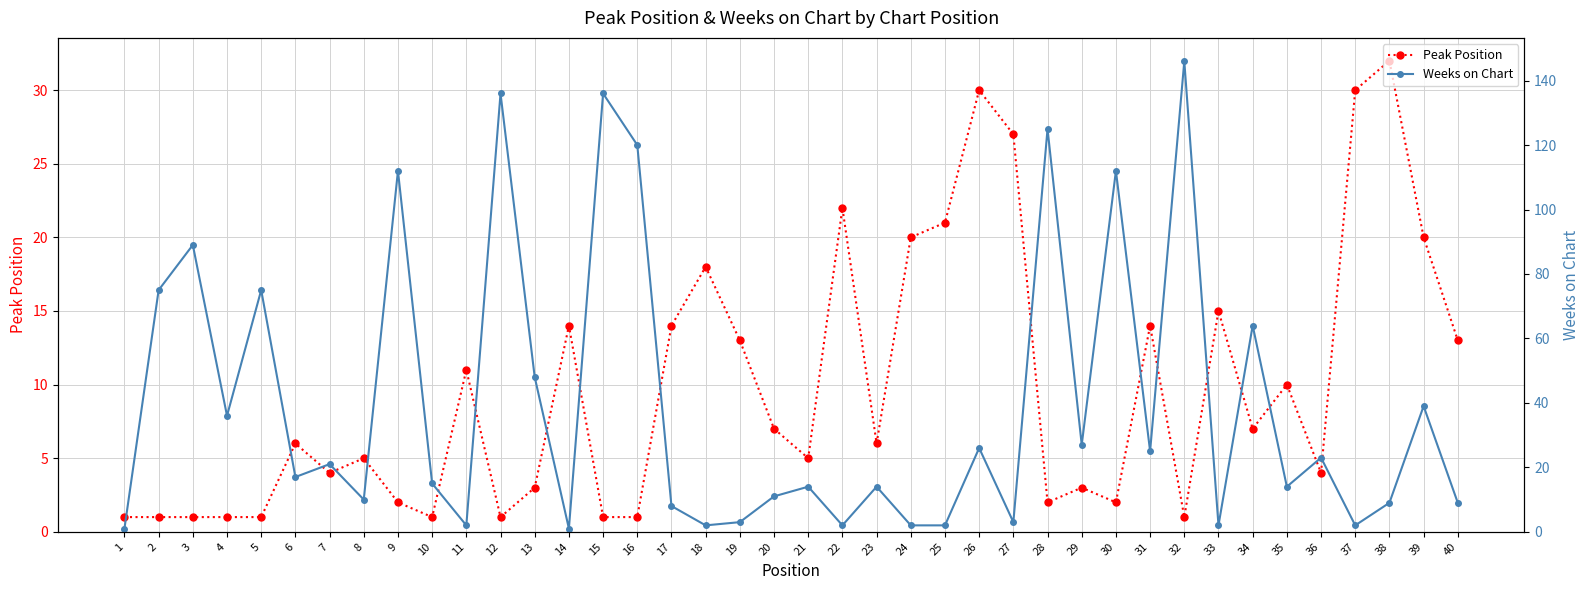

Reading left to right, transcribe all the data shown in this chart.

Peak Position: 1	1	1	1	1	6	4	5	2	1	11	1	3	14	1	1	14	18	13	7	5	22	6	20	21	30	27	2	3	2	14	1	15	7	10	4	30	32	20	13
Weeks on Chart: 1	75	89	36	75	17	21	10	112	15	2	136	48	1	136	120	8	2	3	11	14	2	14	2	2	26	3	125	27	112	25	146	2	64	14	23	2	9	39	9